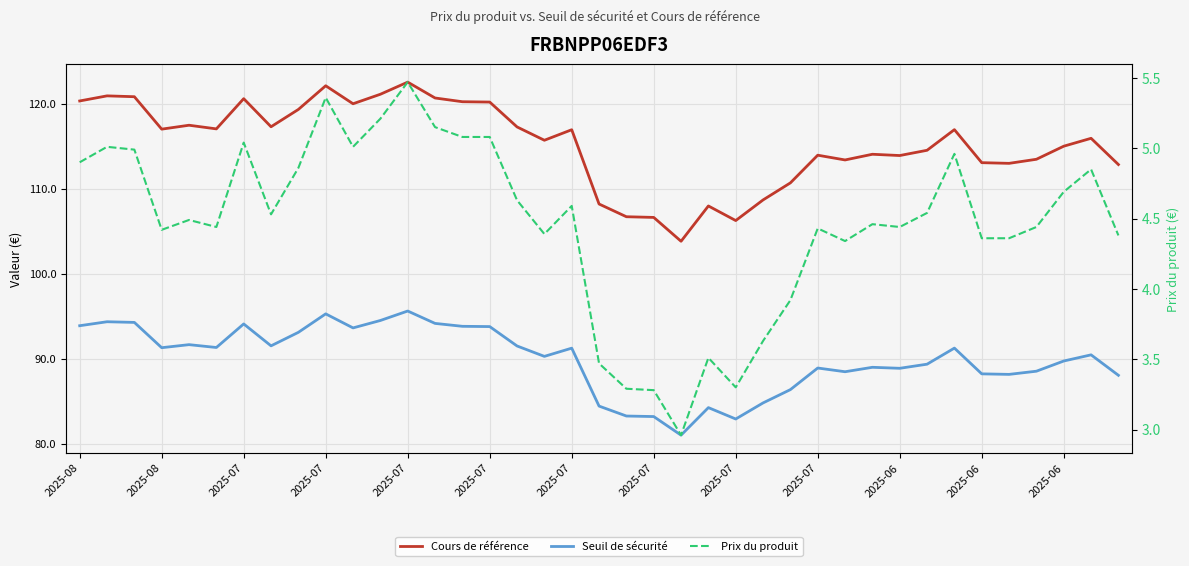

How many data points in Seuil de sécurité are above 90?

21